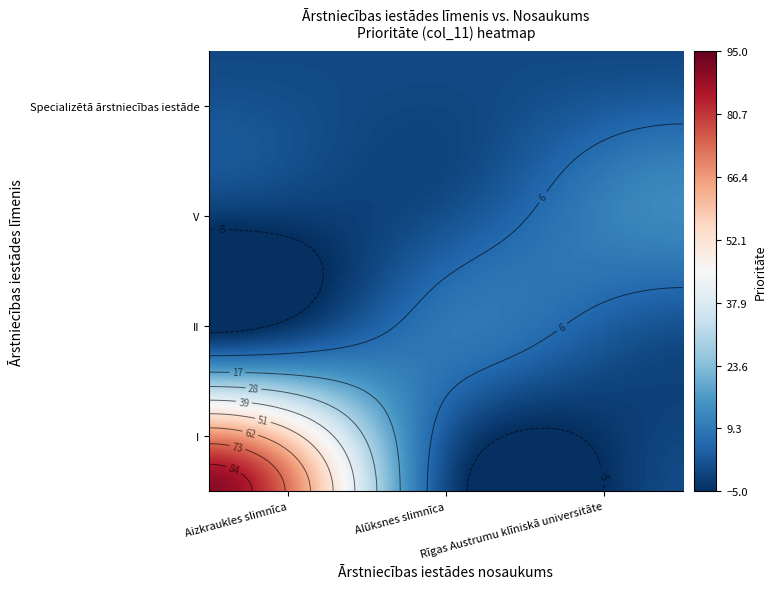

How many series are shown in this chart?

4